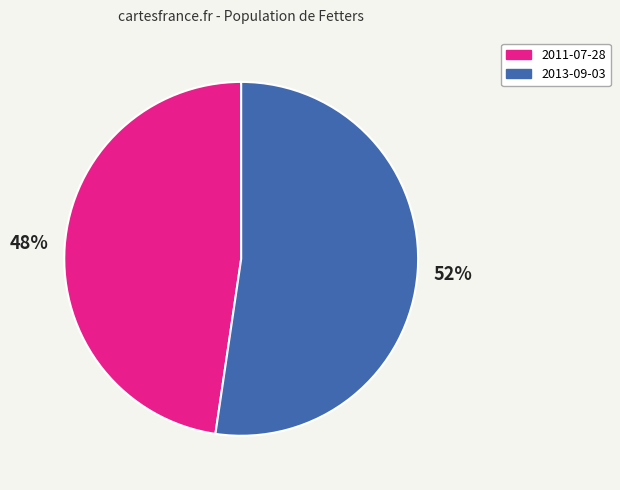

To the nearest percent, what is the combined percentage of 2011-07-28 and 2013-09-03?

100%